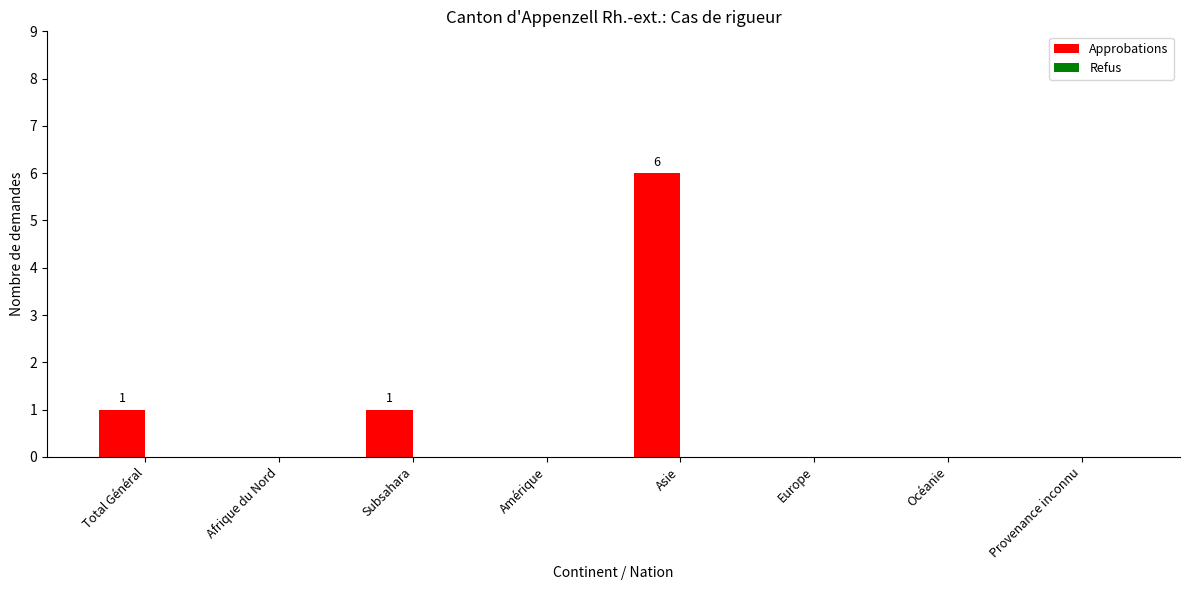

Which category has the highest value across all series?

Asie